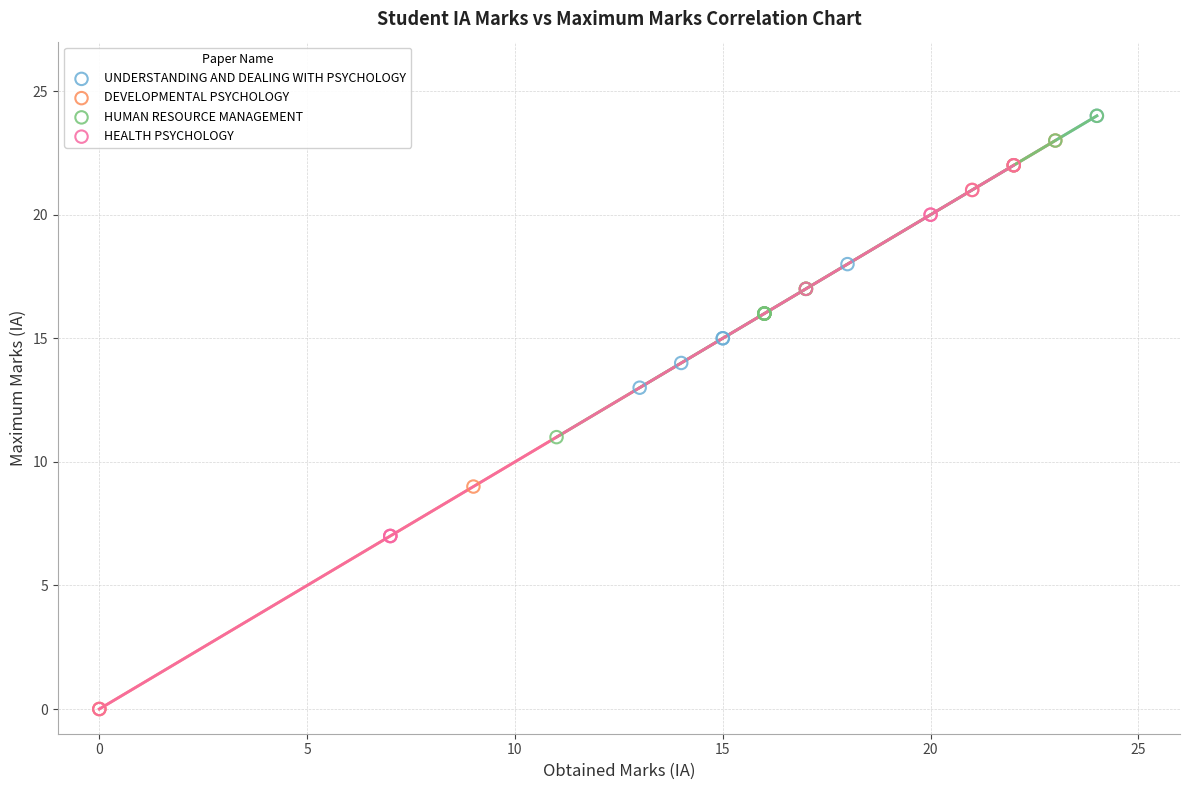

Which series has the largest Y range (max minus min)?

DEVELOPMENTAL PSYCHOLOGY